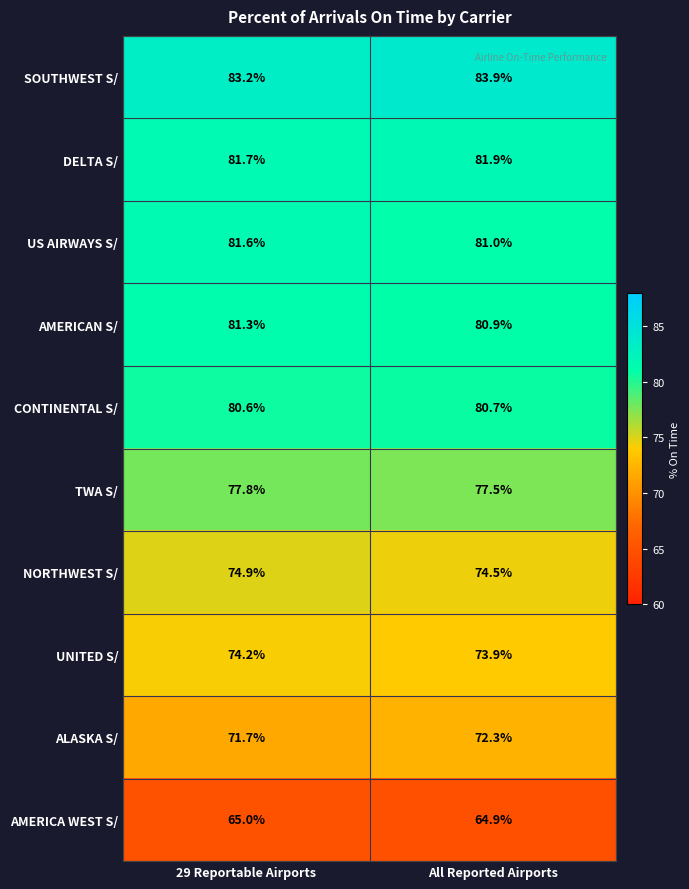

Reading left to right, list all the values displayed in this chart.

SOUTHWEST S/: 83.2	83.9
DELTA S/: 81.7	81.9
US AIRWAYS S/: 81.6	81.0
AMERICAN S/: 81.3	80.9
CONTINENTAL S/: 80.6	80.7
TWA S/: 77.8	77.5
NORTHWEST S/: 74.9	74.5
UNITED S/: 74.2	73.9
ALASKA S/: 71.7	72.3
AMERICA WEST S/: 65.0	64.9